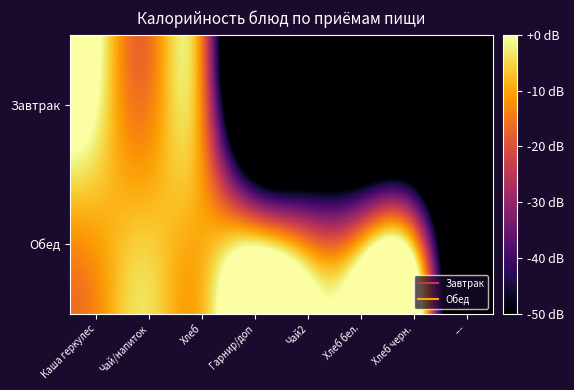

Which has a higher value, Каша геркулес or Гарнир/доп?

Каша геркулес